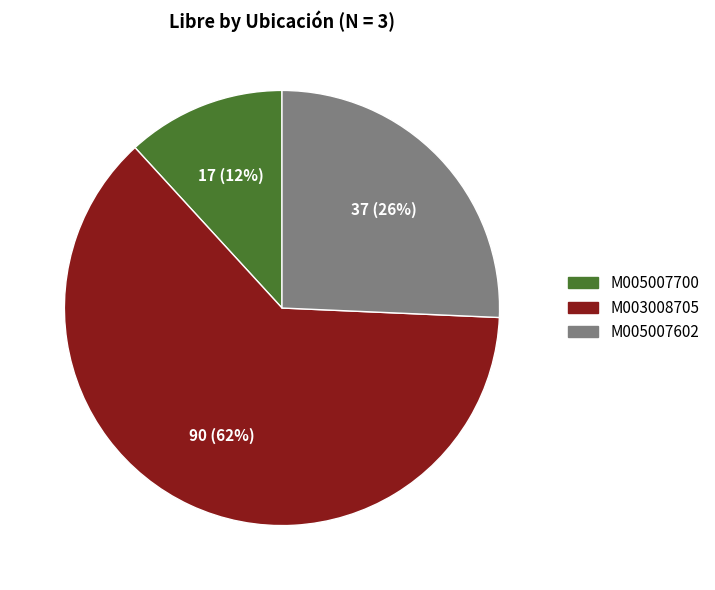

How many segments does this pie chart have?

3